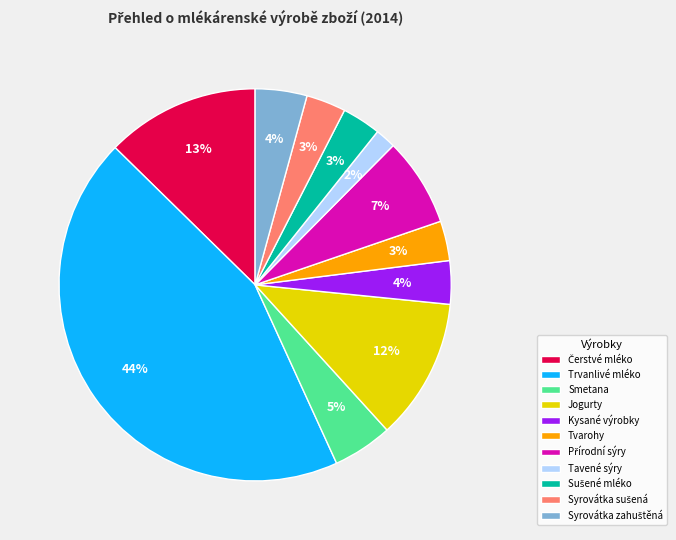

Does Trvanlivé mléko account for over 50% of the chart?

No